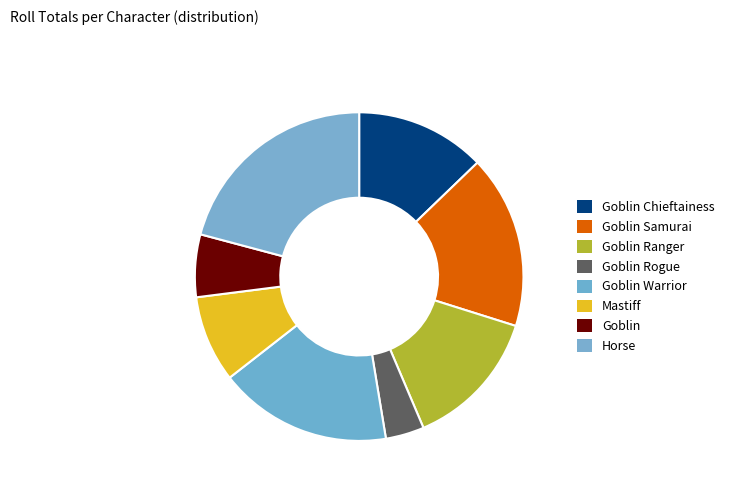

Which slice is the largest?

Horse